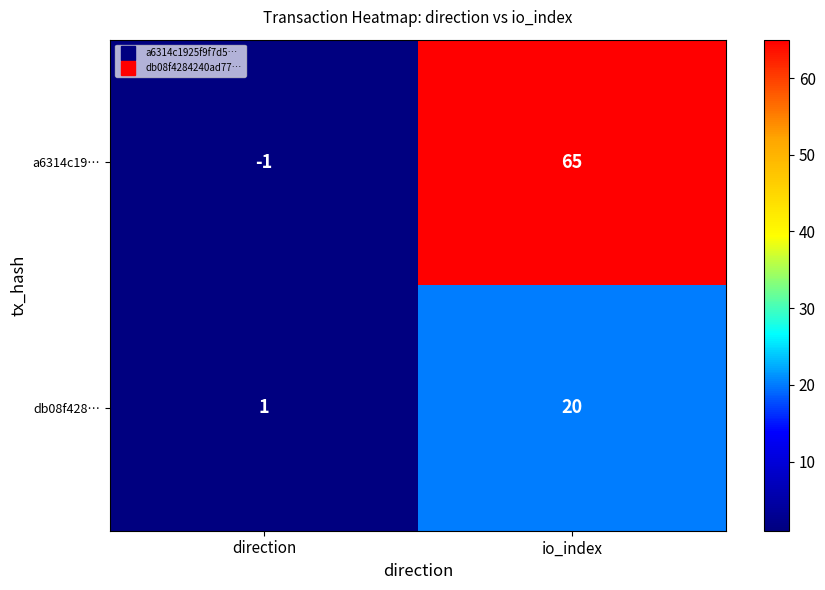

Rank the series by their maximum value, from lowest to highest.

db08f428…, a6314c19…